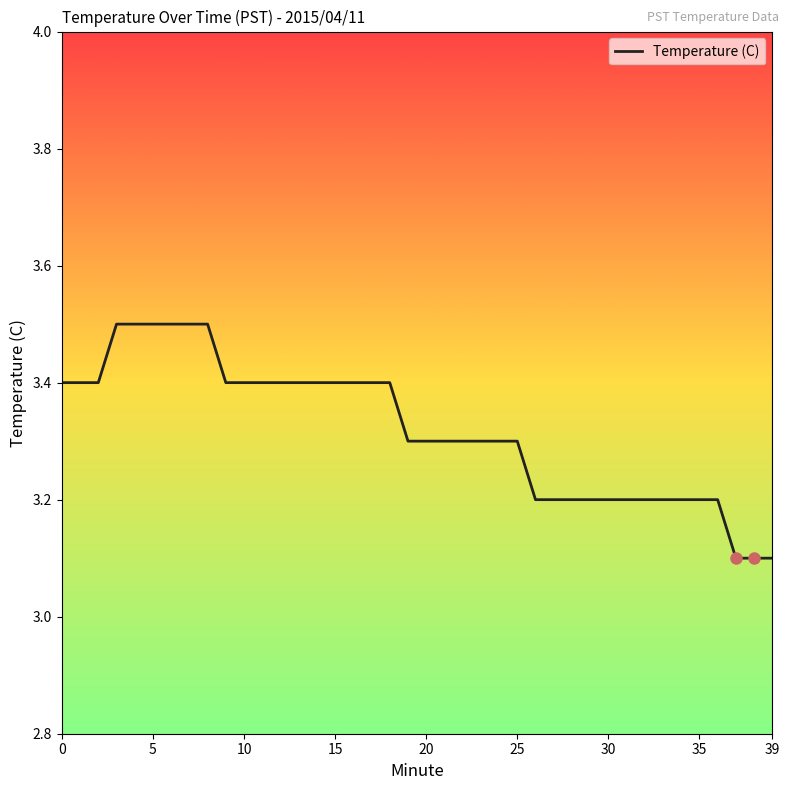

What is the greatest value displayed?

3.5